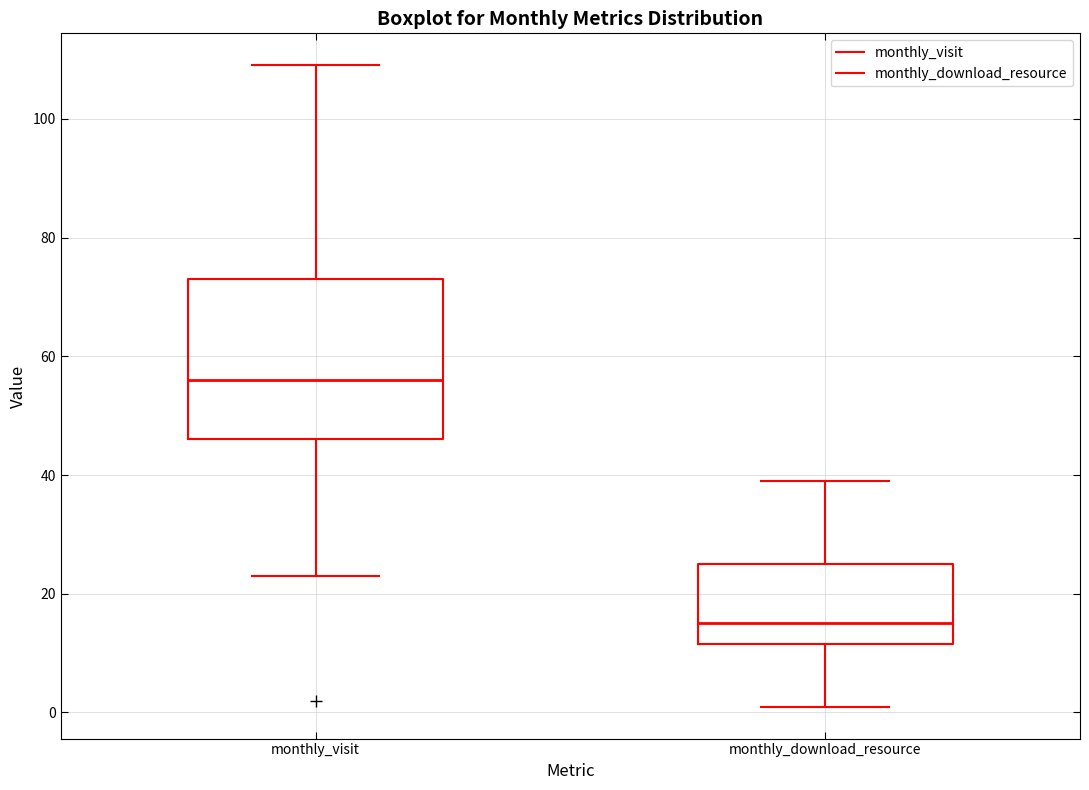

Which box's median line is the lowest?

monthly_download_resource